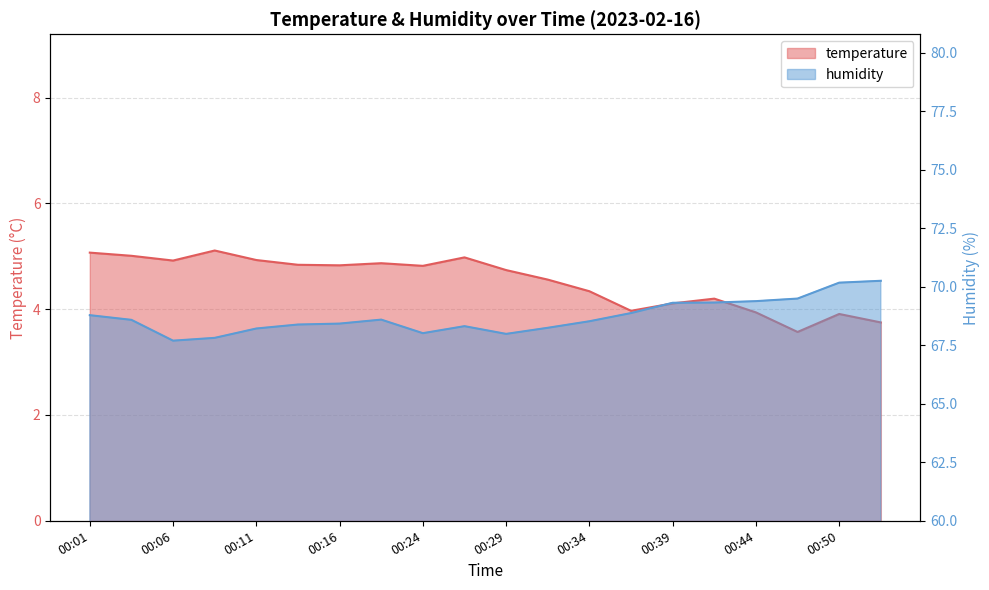

Where is the first local maximum for temperature?

00:08